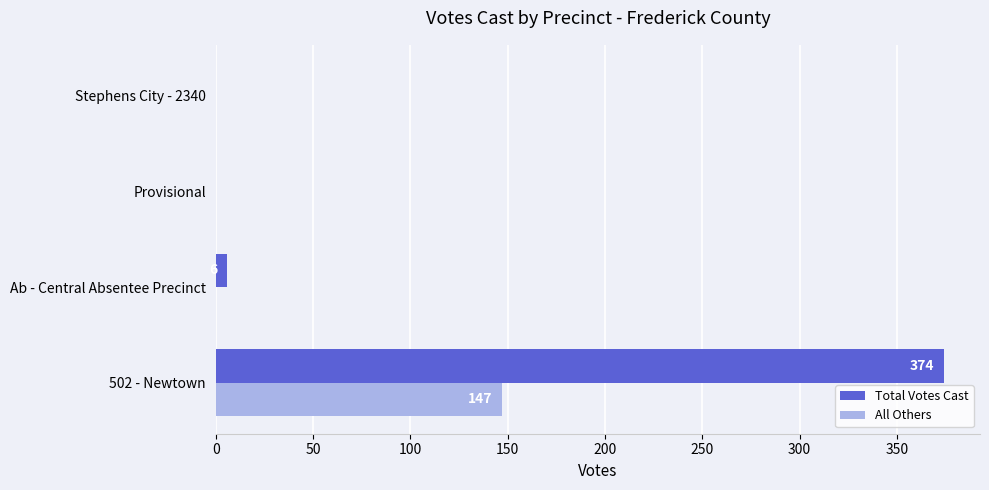

Which series has the largest total across all categories?

Total Votes Cast